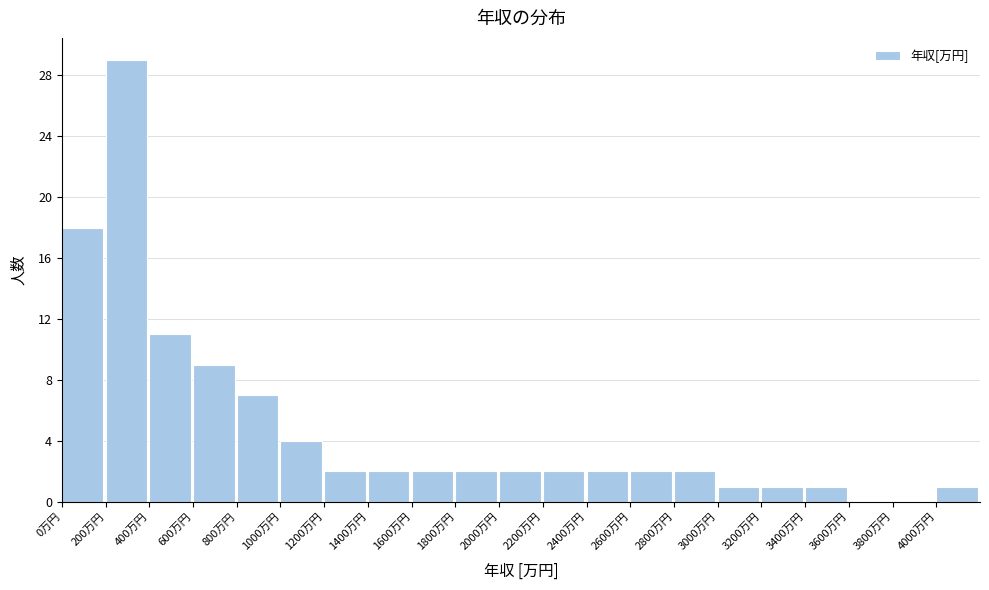

What is the height of the bar covering 1200 to 1400 on the x-axis? The values are not printed on the chart, so give them approximately, as read against the axis.

2